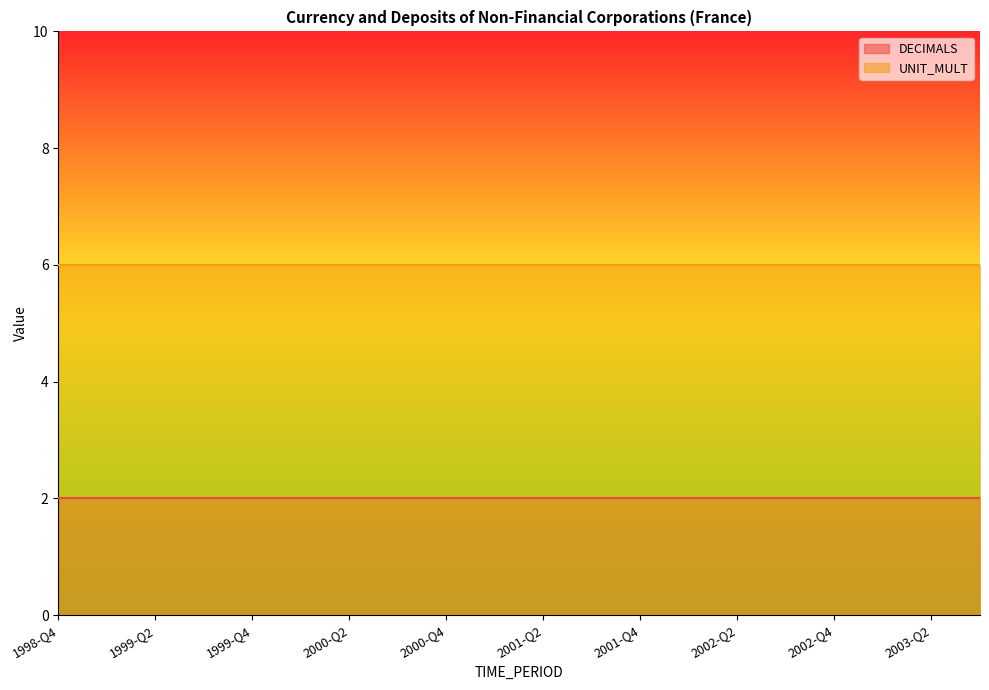

What is the label of the 18th point from the left?

2003-Q1